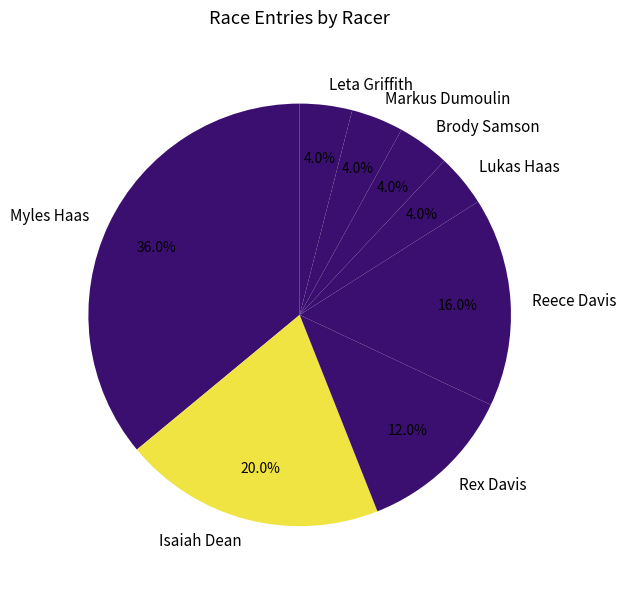

Which slice is the largest?

Myles Haas